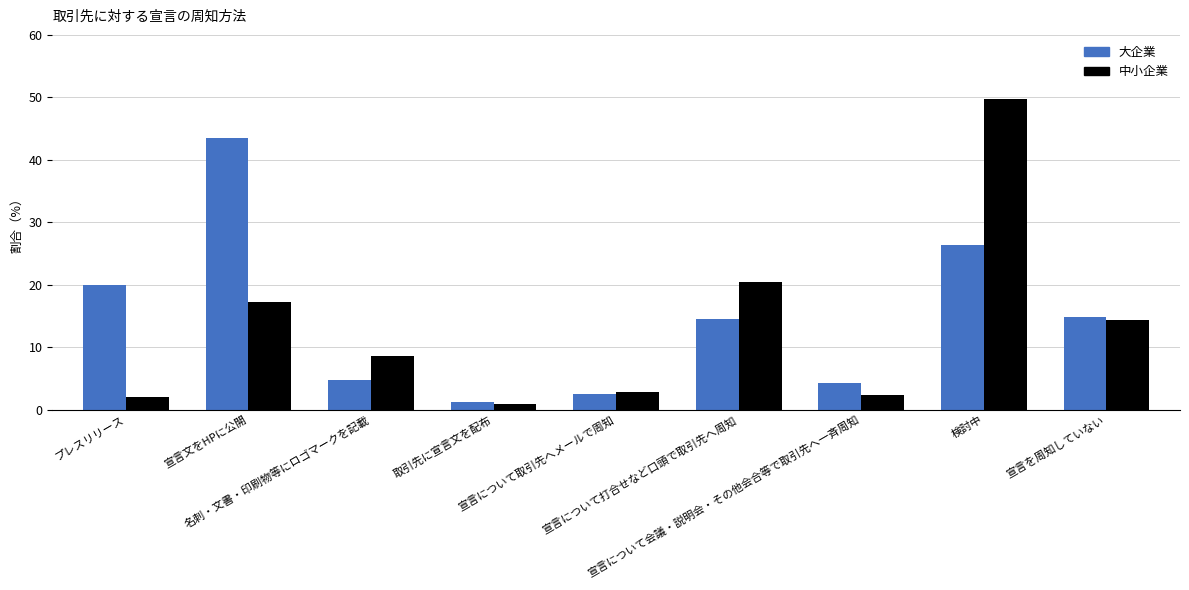

What is the total value across all series at 宣言について会議・説明会・その他会合等で取引先へ一斉周知?

6.7